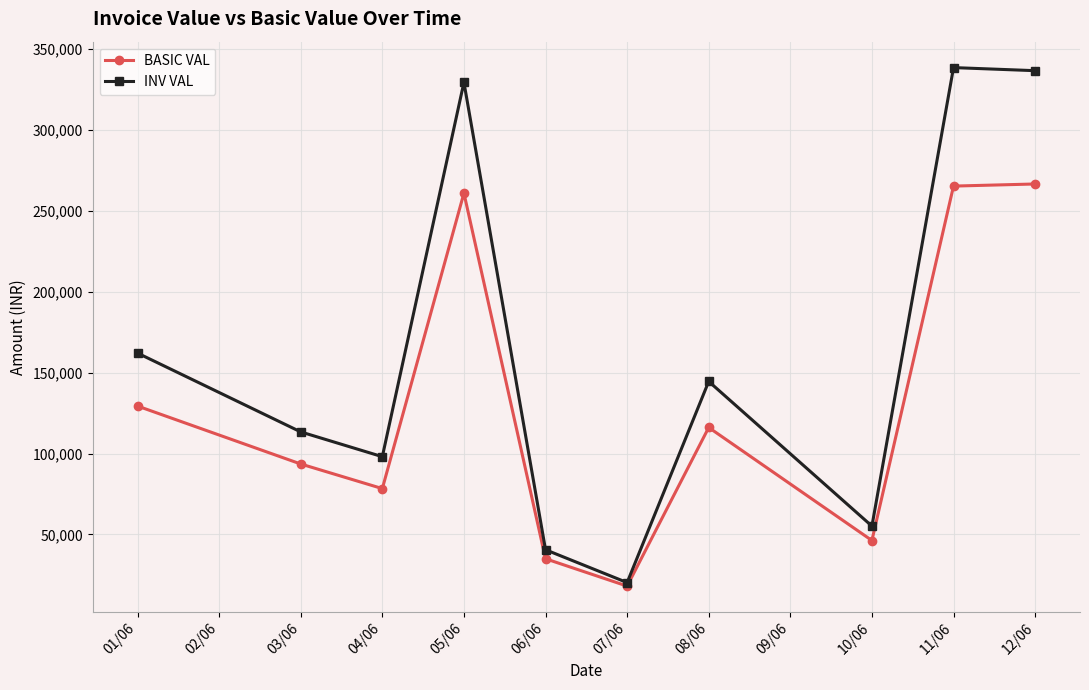

What is the total value across all series at 10/06?

101426.5